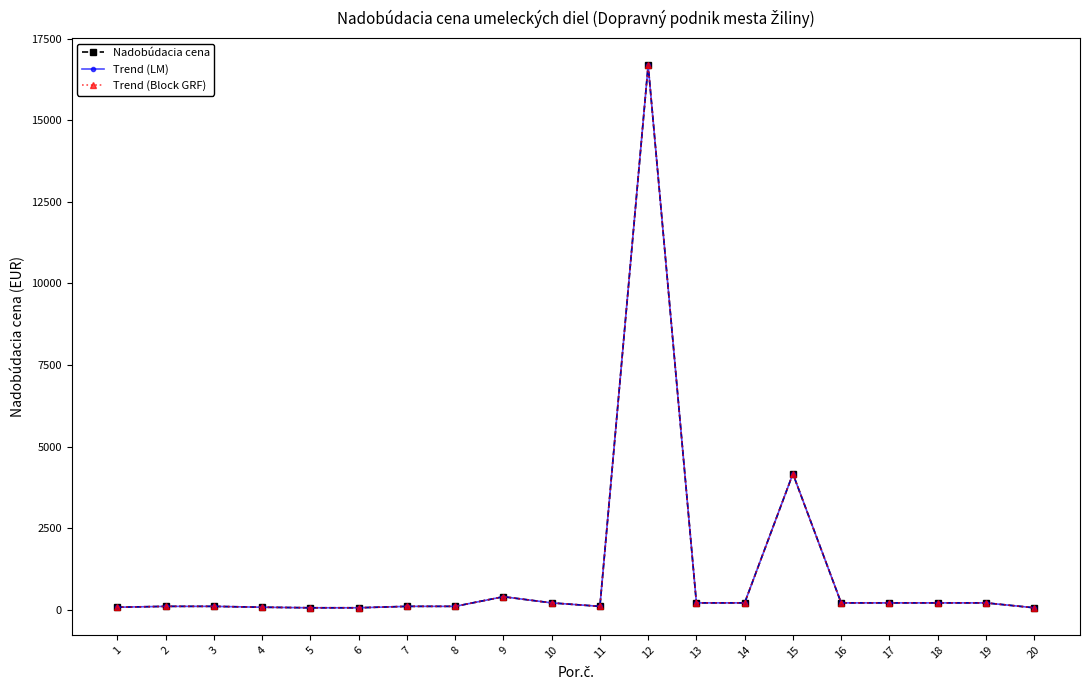

Which series has the largest total across all categories?

Nadobúdacia cena